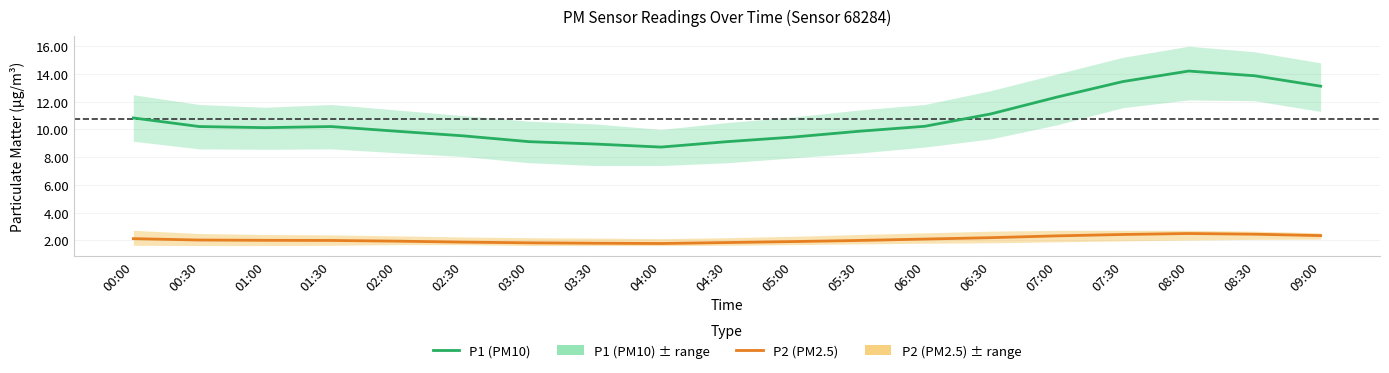

True or false: P1 (PM10) has more than 1 interior local peaks.

True